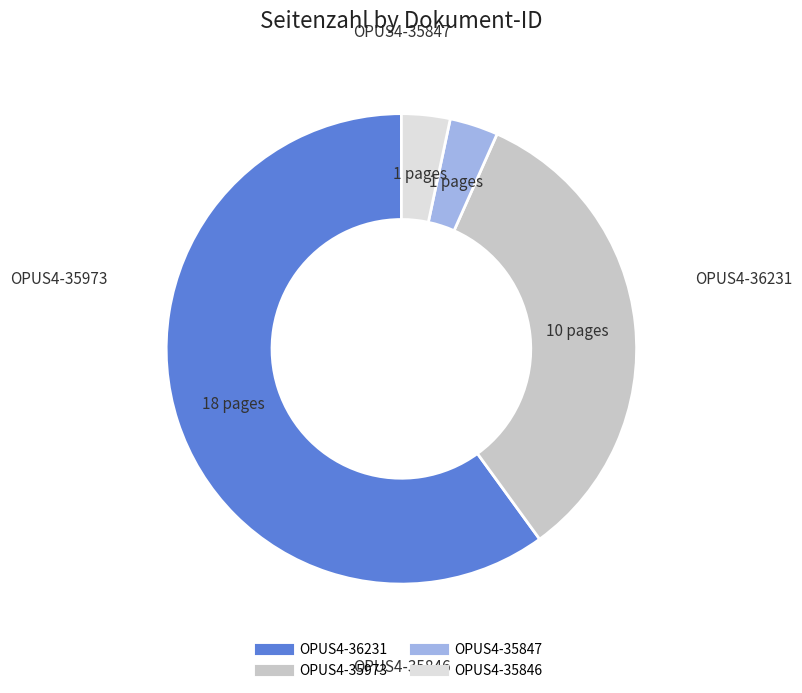

How many segments does this pie chart have?

4